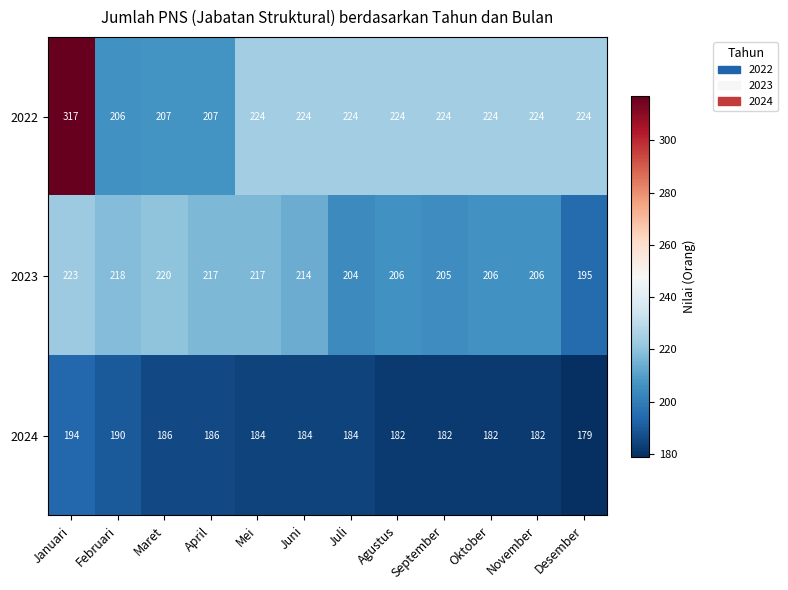

What is the spread (max minus min) of values at Maret?

34